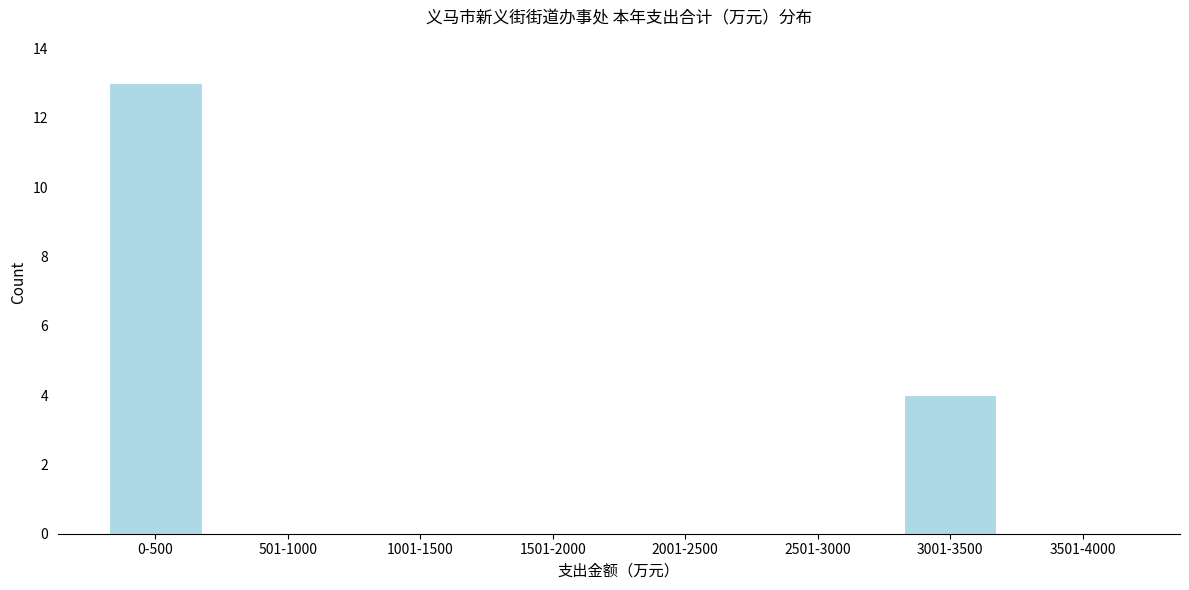

Reading left to right, list all the values displayed in this chart.

0-500=13	501-1000=0	1001-1500=0	1501-2000=0	2001-2500=0	2501-3000=0	3001-3500=4	3501-4000=0